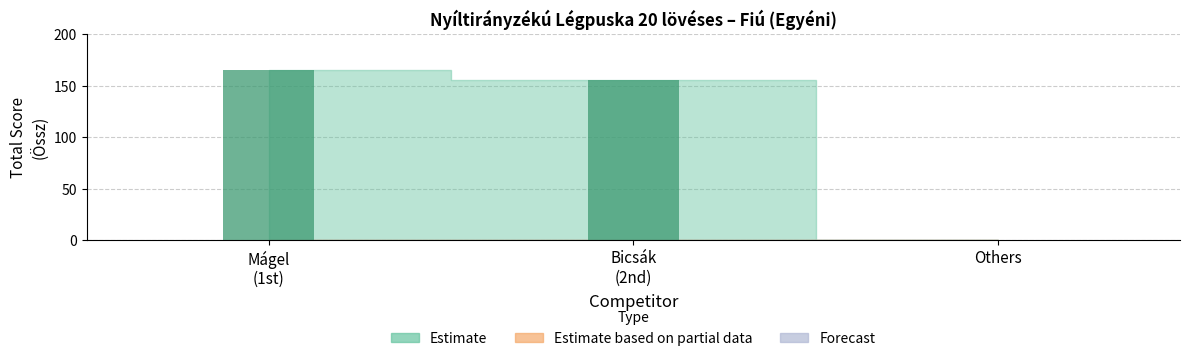

Is it true that the value at Others is -58?

False